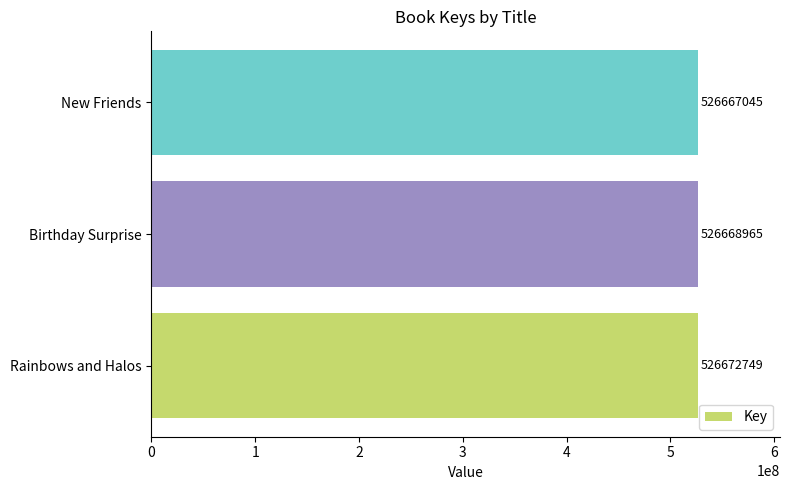

Which label corresponds to the smallest value in the chart?

New Friends